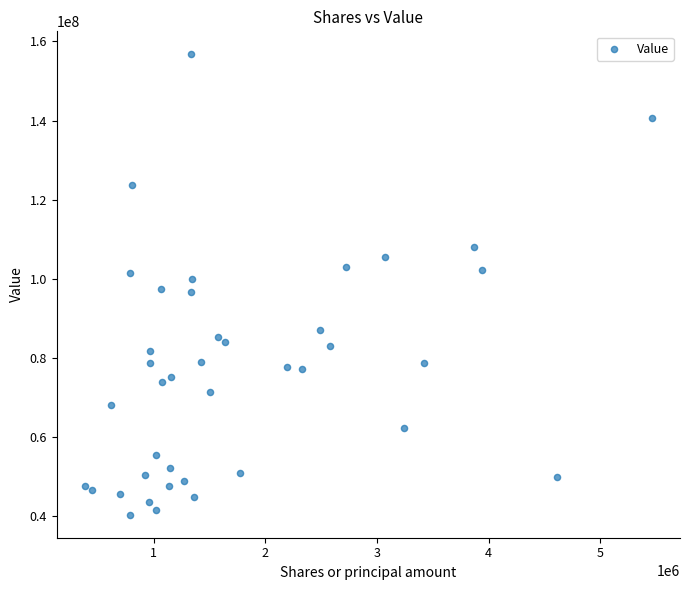

What is the range of Y values (max minus min)?

116305000